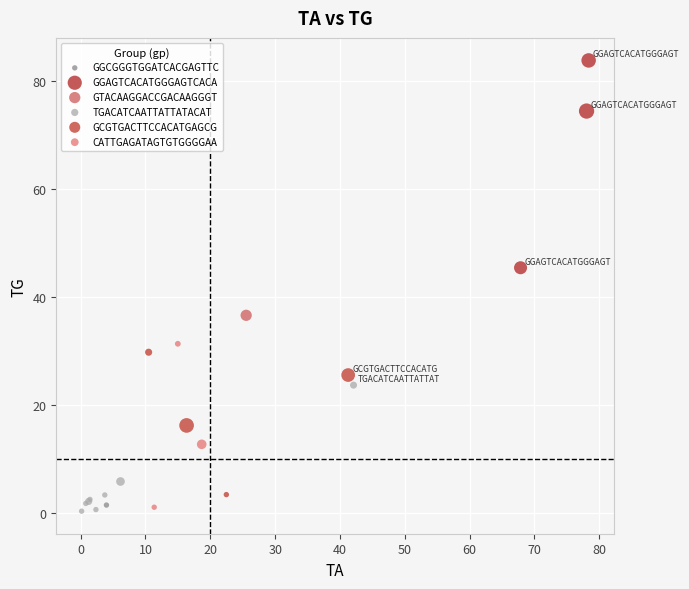

What are all the series names shown in the legend?

GGCGGGTGGATCACGAGTTC, GGAGTCACATGGGAGTCACA, GTACAAGGACCGACAAGGGT, TGACATCAATTATTATACAT, GCGTGACTTCCACATGAGCG, CATTGAGATAGTGTGGGGAA